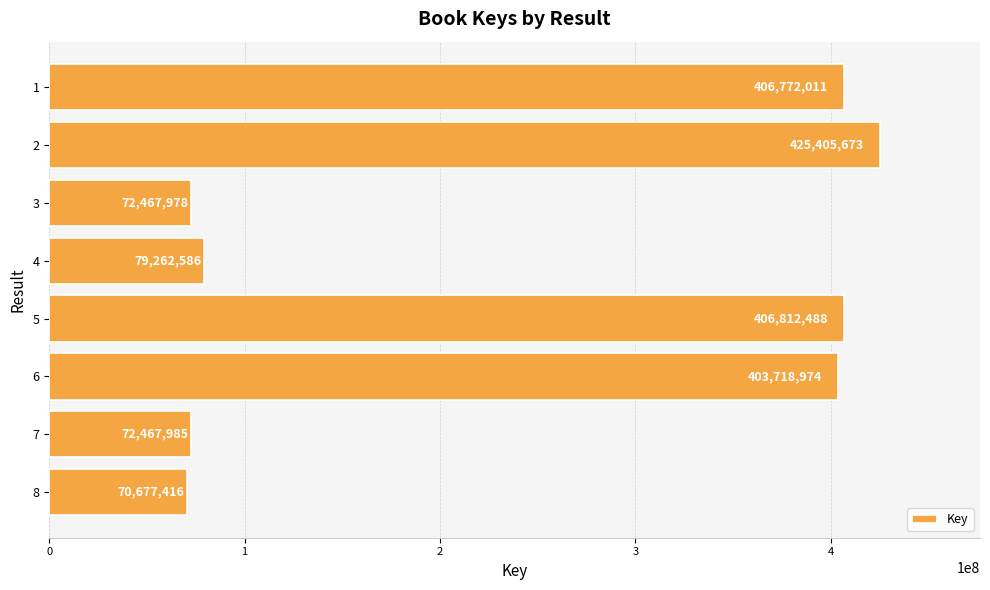

What is the difference between the values at 2 and 1?

18633662